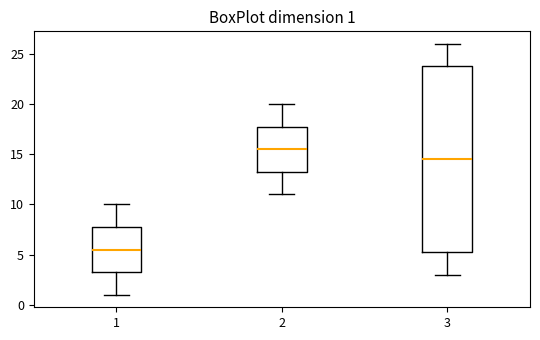

Comparing the boxes themselves (not the whiskers), which one is the tallest?

3